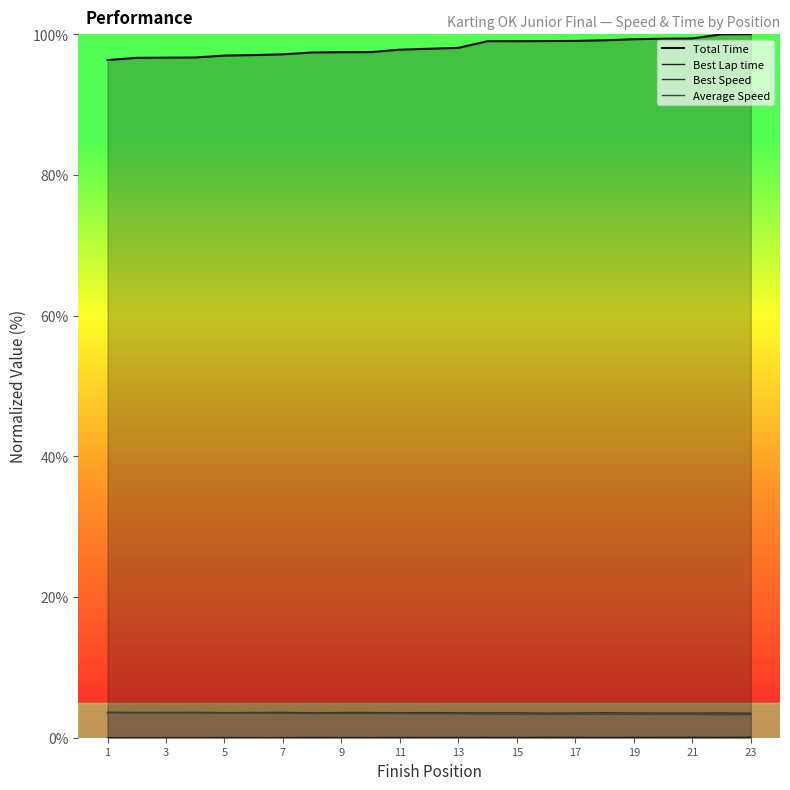

Does the chart display data point markers on the line(s)?

No